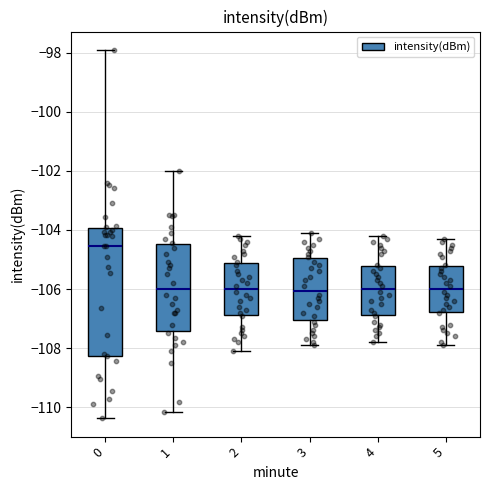

Which box has the highest median line?

0